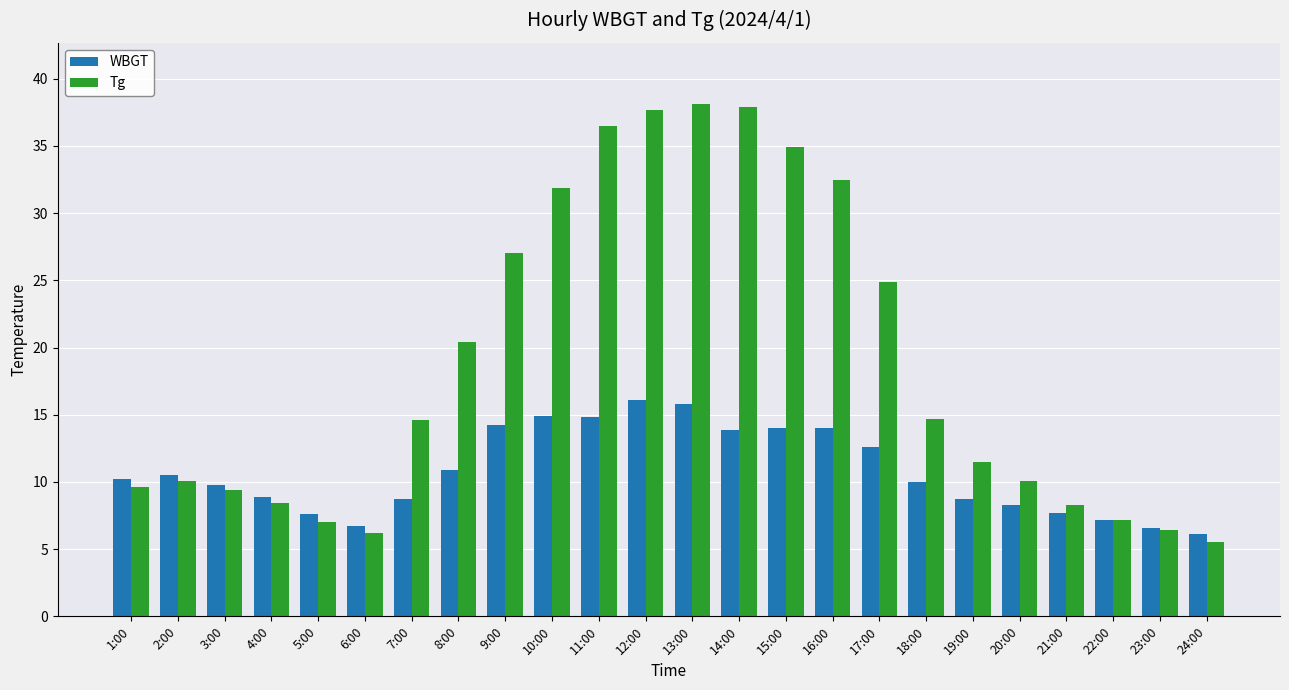

True or false: WBGT has a value of 4.2 at 5:00.

False